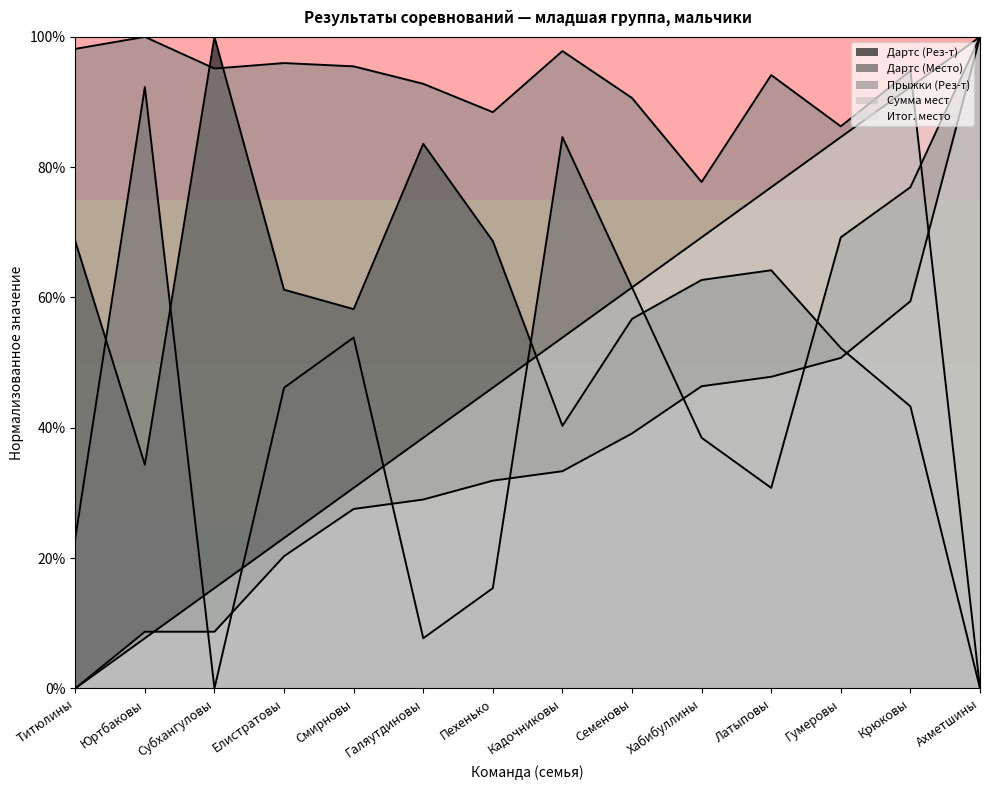

How many distinct data groups are displayed?

5